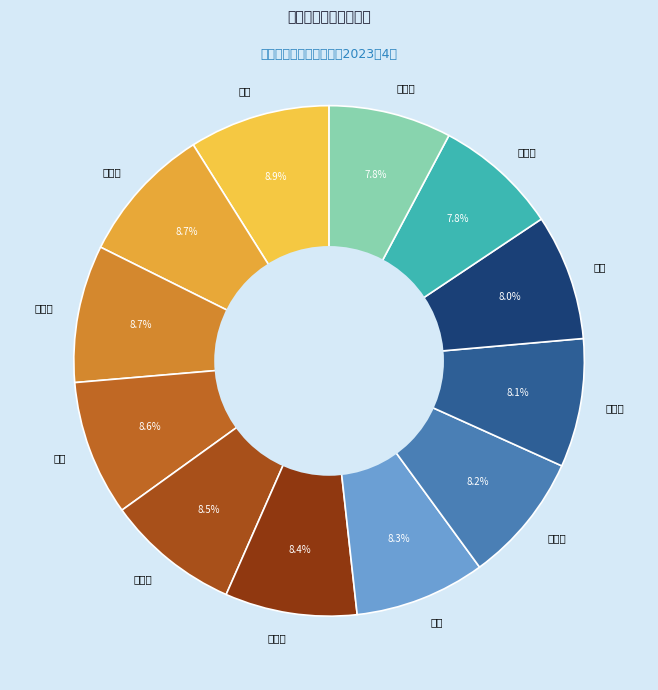

Is 谢荧 the majority of the pie?

No